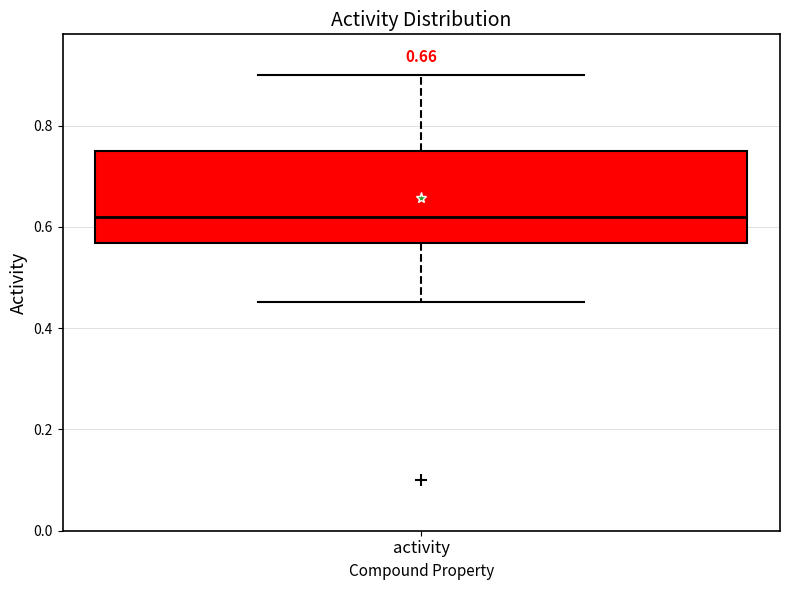

Where does the upper whisker of the box for activity end on the y-axis? The values are not printed on the chart, so give them approximately, as read against the axis.

0.90